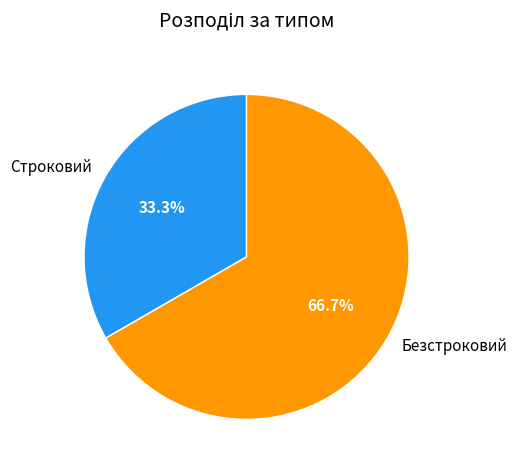

Does Безстроковий represent more than half of the total?

Yes